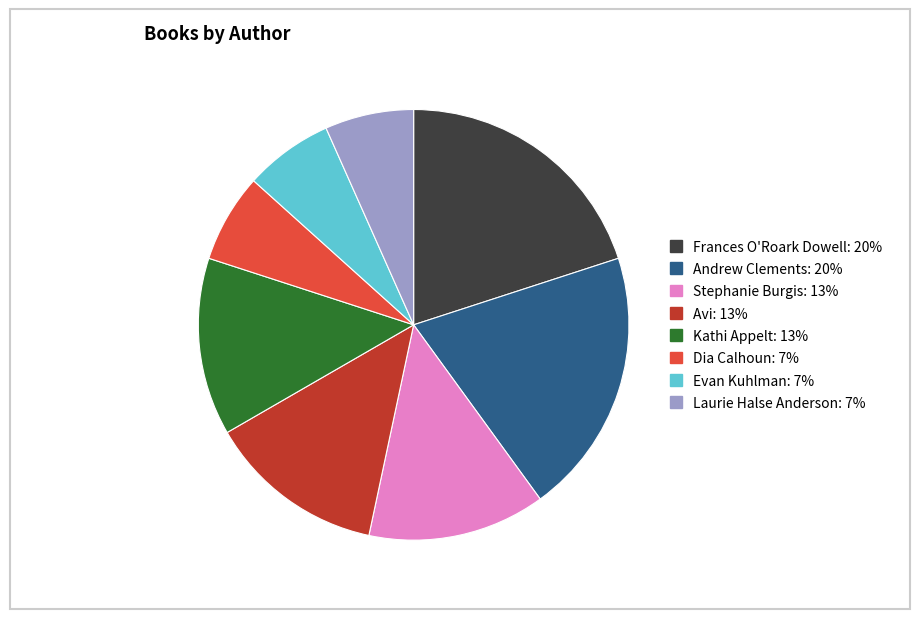

Does Laurie Halse Anderson represent more than half of the total?

No